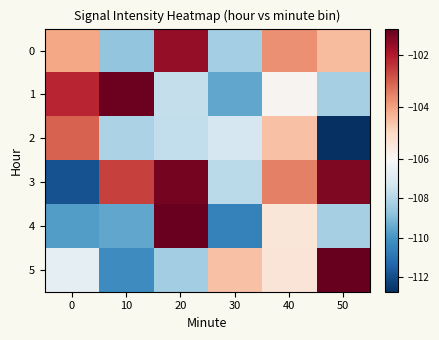

Reading left to right, extract all data points from this chart.

0: 0=-104.1	10=-108.7	20=-101.6	30=-108.3	40=-103.7	50=-104.4
1: 0=-102.2	10=-101.1	20=-107.7	30=-109.5	40=-105.9	50=-108.3
2: 0=-103.1	10=-108.2	20=-107.7	30=-107.2	40=-104.6	50=-112.7
3: 0=-111.9	10=-102.6	20=-101.2	30=-107.8	40=-103.5	50=-101.3
4: 0=-109.8	10=-109.6	20=-101.0	30=-110.6	40=-105.4	50=-108.3
5: 0=-106.6	10=-110.3	20=-108.4	30=-104.6	40=-105.4	50=-101.0